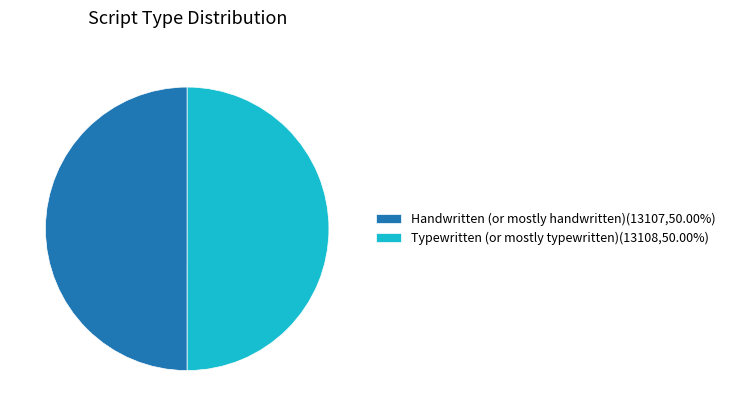

Approximately how many times larger is the value at Handwritten (or mostly handwritten)(13107,50.00%) compared to Typewritten (or mostly typewritten)(13108,50.00%)?

1.0